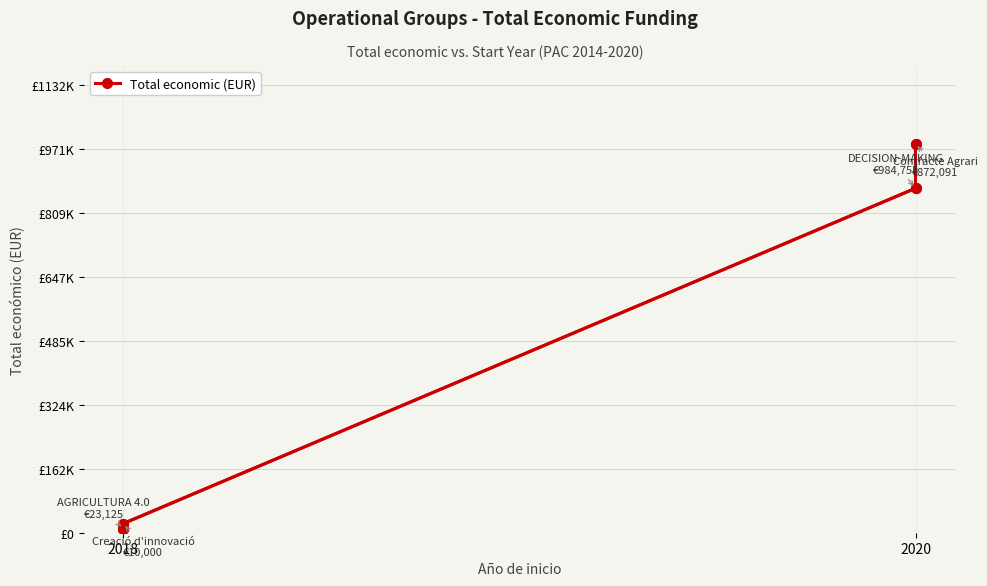

What position from the left is 2020?

2